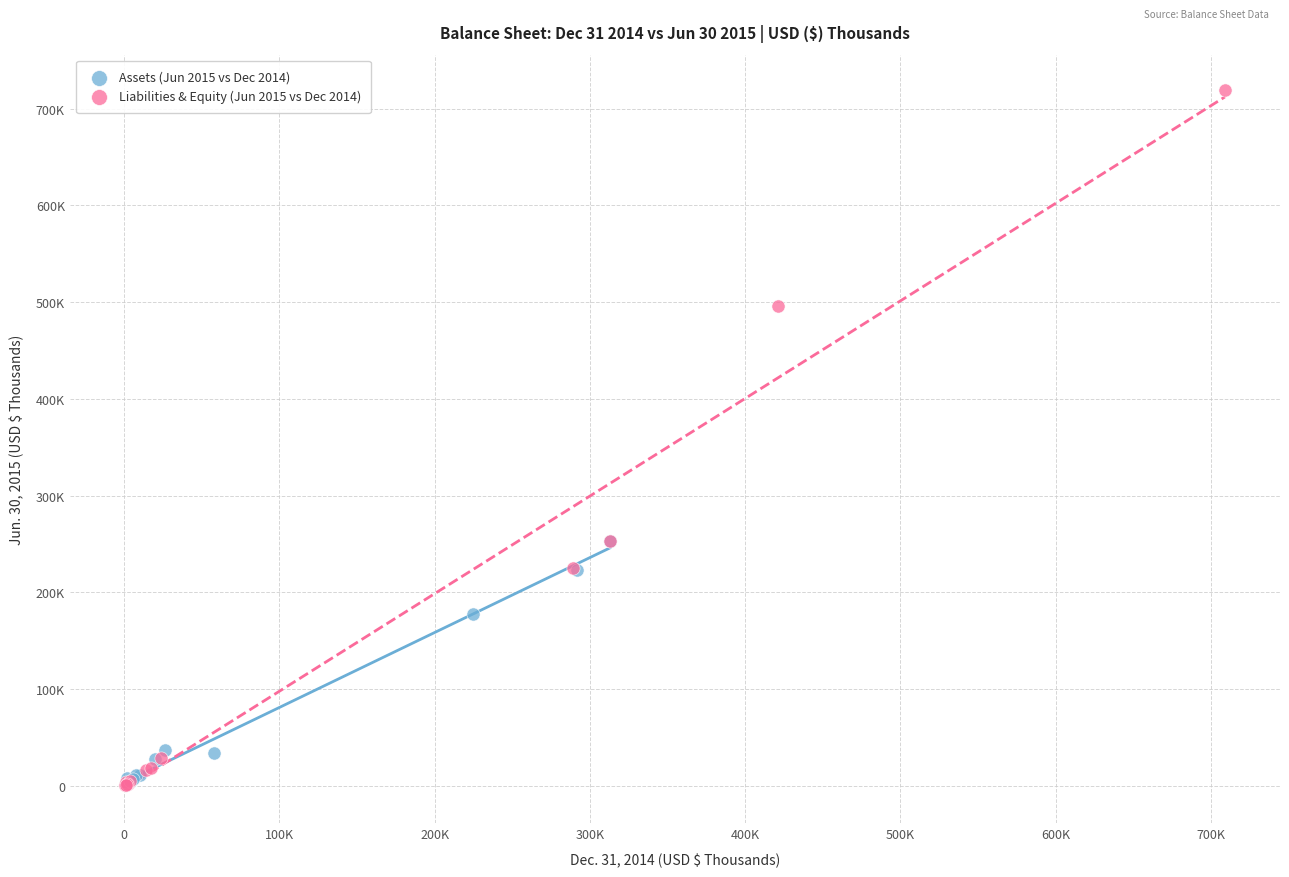

Which series has the widest spread of Y values?

Liabilities & Equity (Jun 2015 vs Dec 2014)